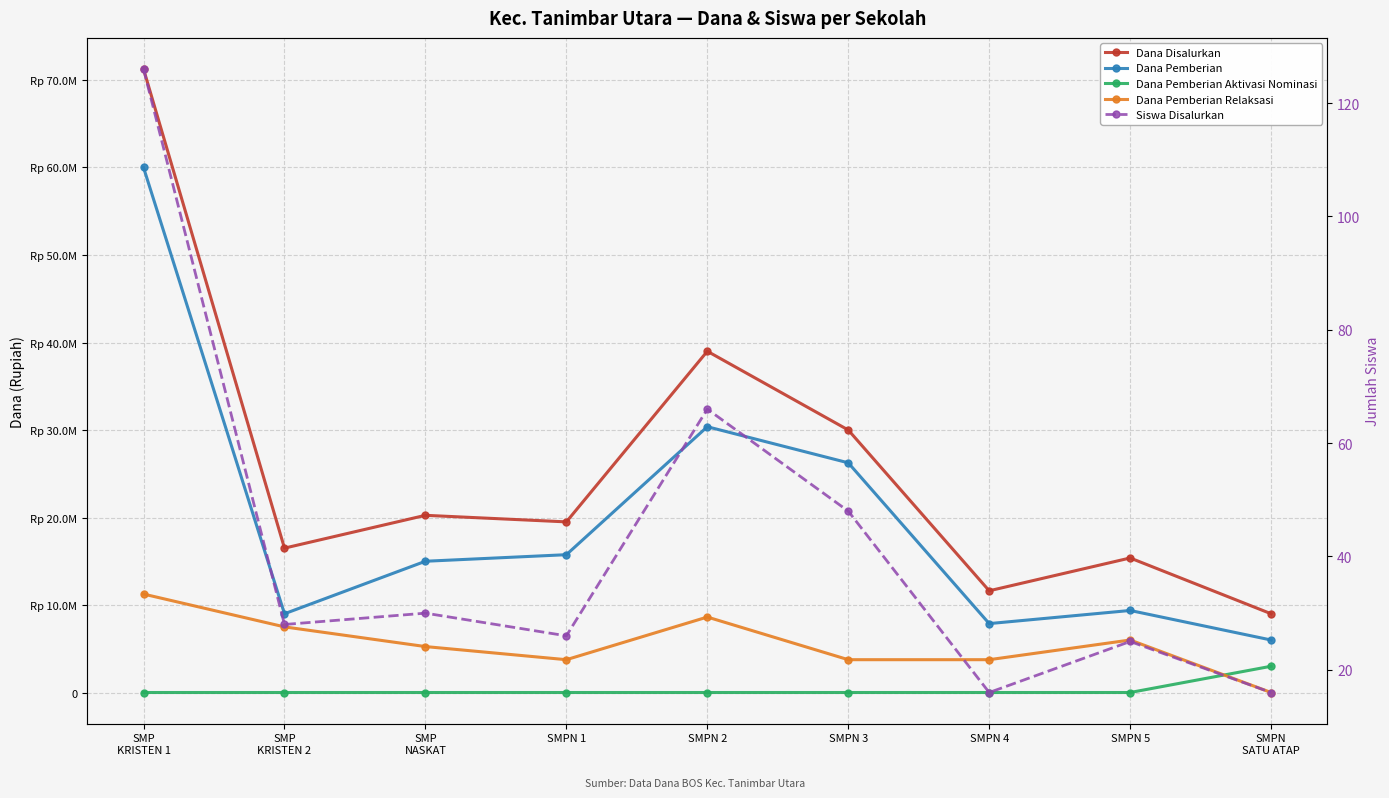

At which label is Dana Pemberian Aktivasi Nominasi closest to 1500000?

SMP
KRISTEN 1